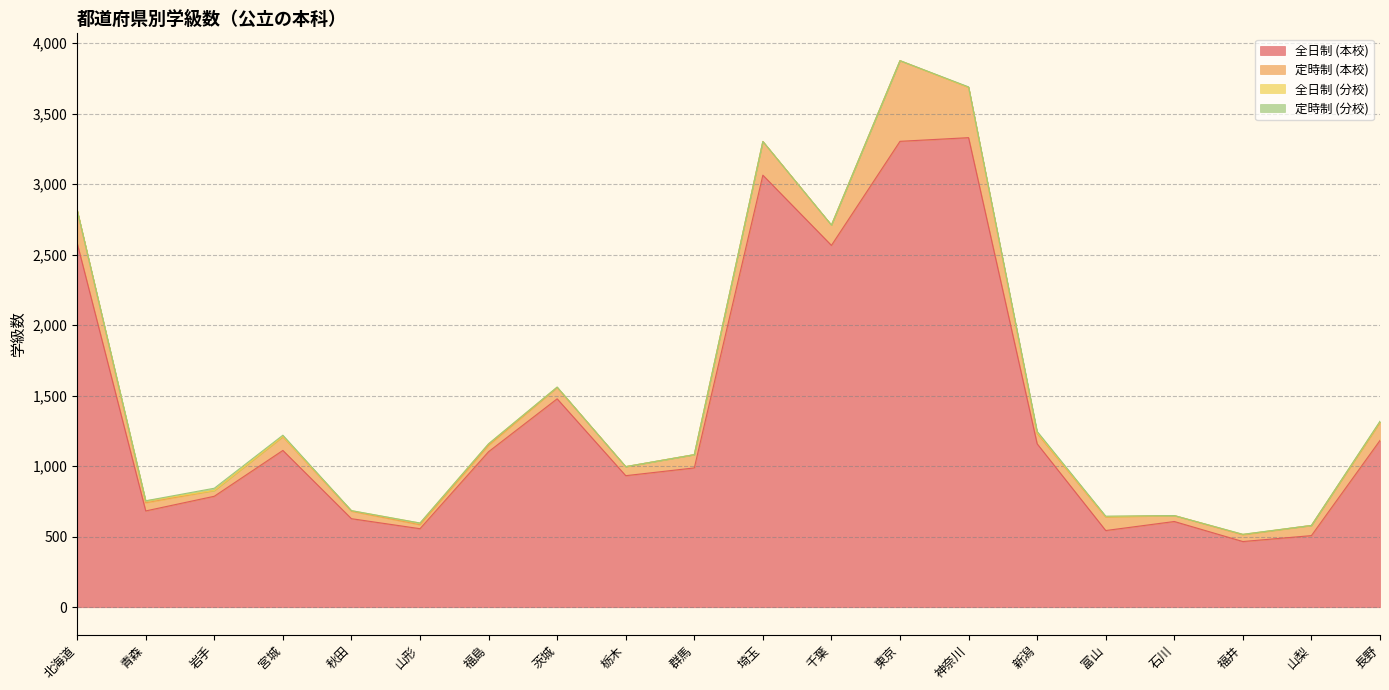

Count the number of categories in the chart.

20